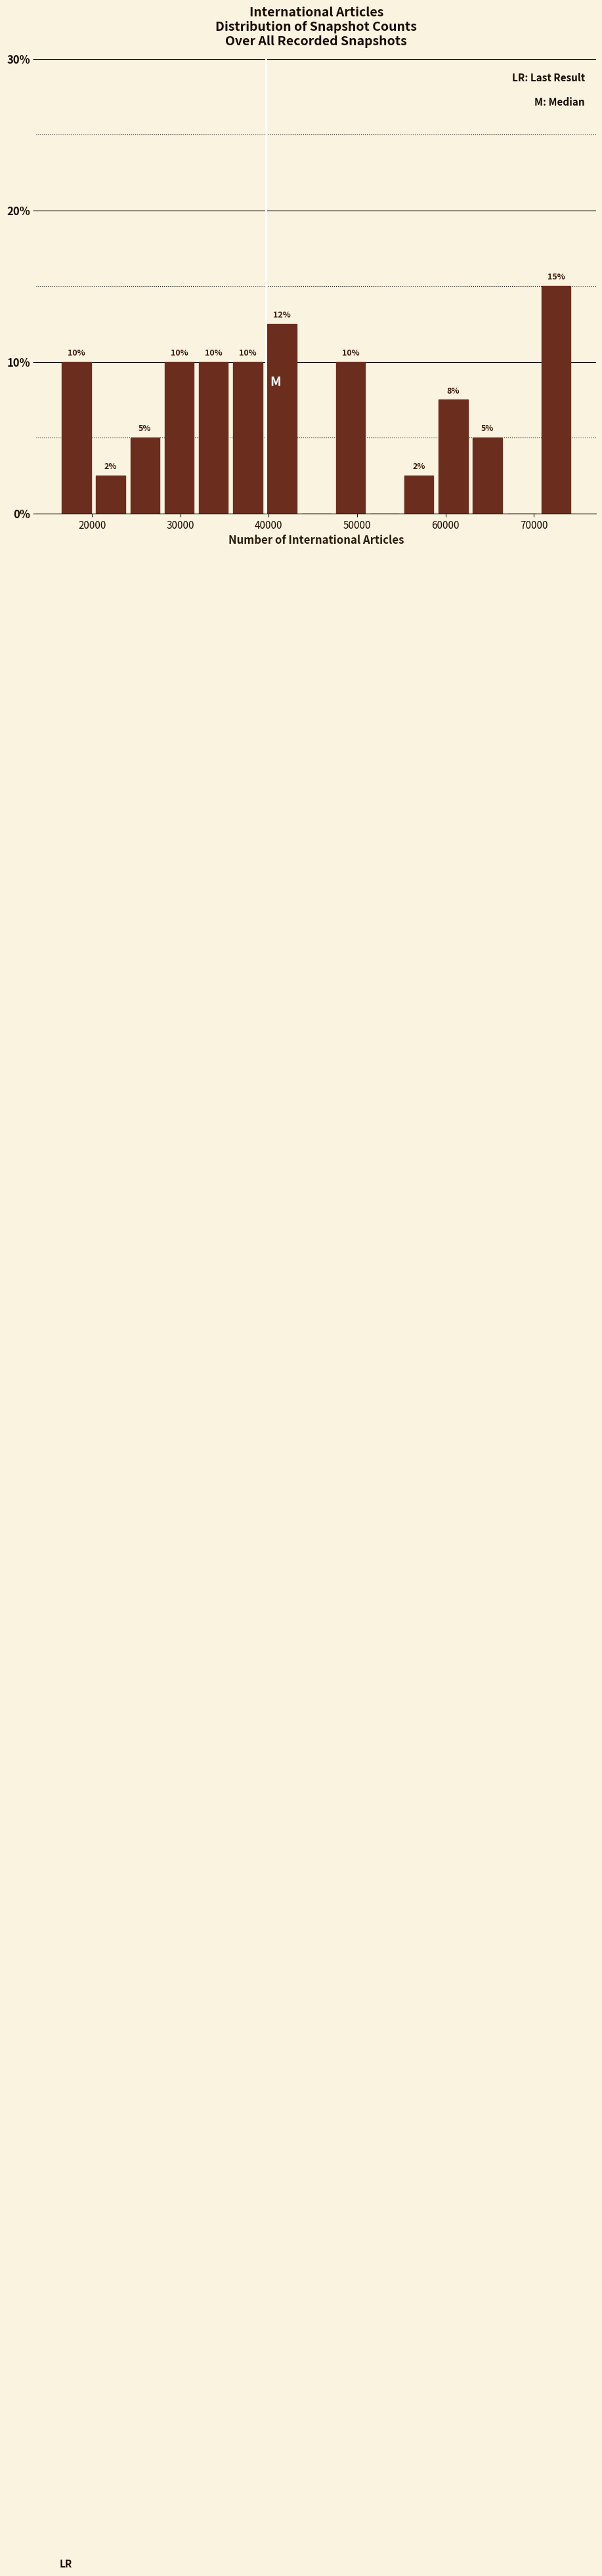

Read against the x-axis, roughly where is the centre of the tallest bar?

73000